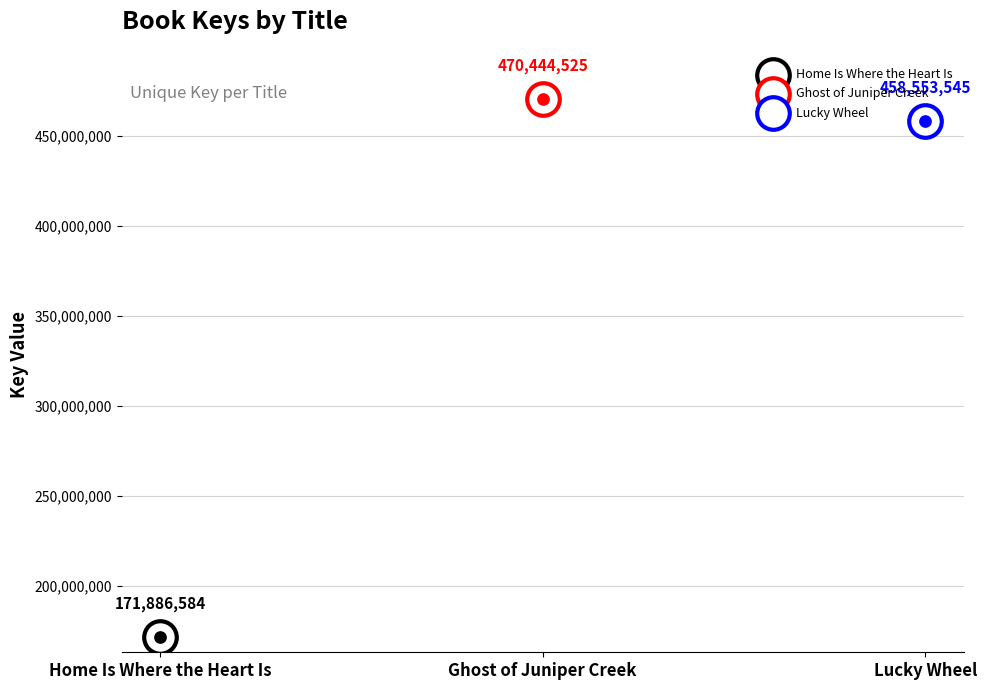

What is the change in value from Ghost of Juniper Creek to Lucky Wheel?

-11890980